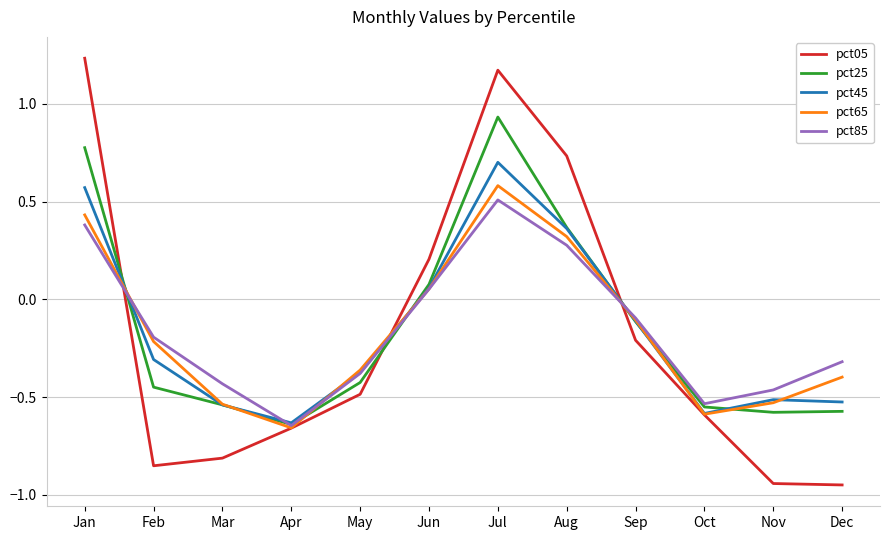

Which series changed the most between Jul and Sep?

pct05